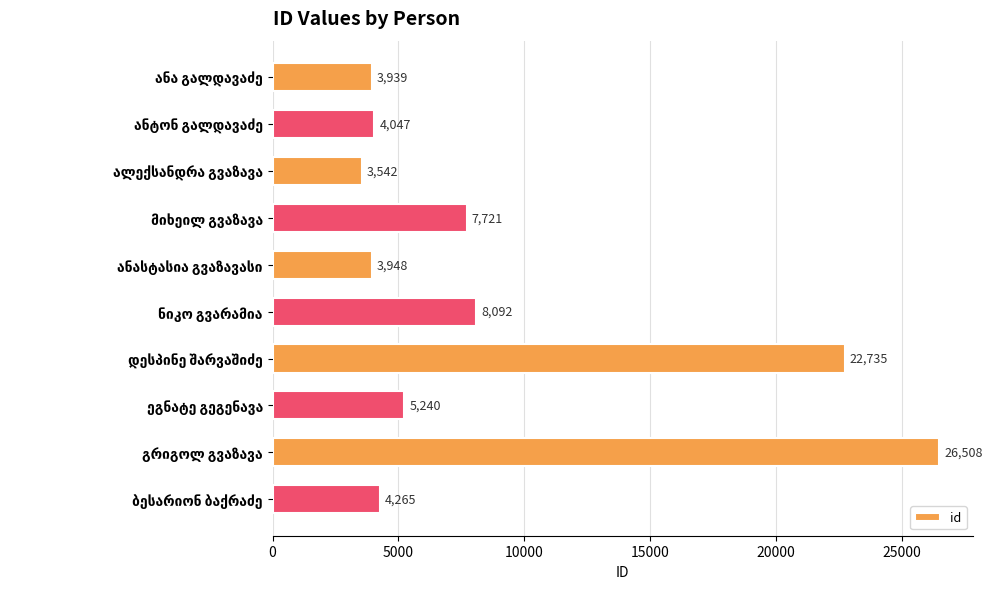

Does the chart contain any negative values?

No